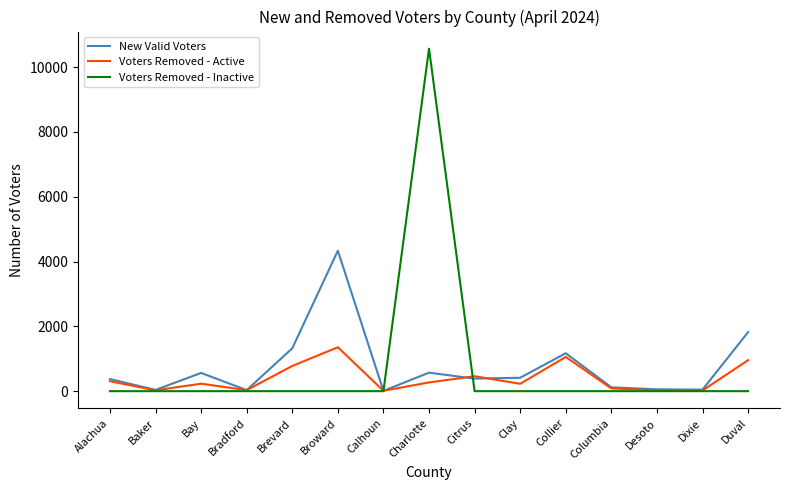

Is the value of Voters Removed - Active at Broward greater than the value of New Valid Voters at Charlotte?

Yes